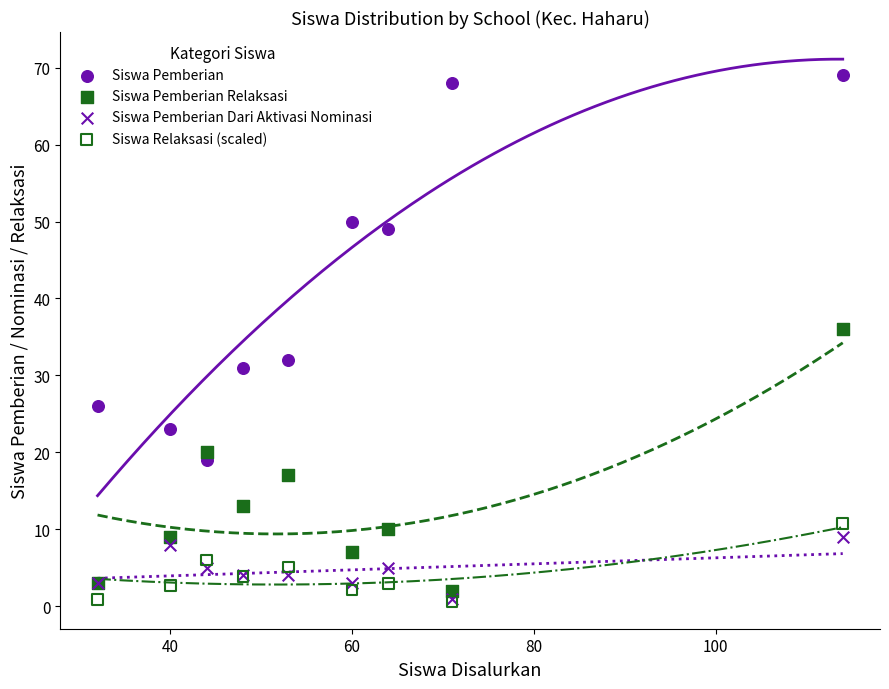

Which series has the largest Y range (max minus min)?

Siswa Pemberian